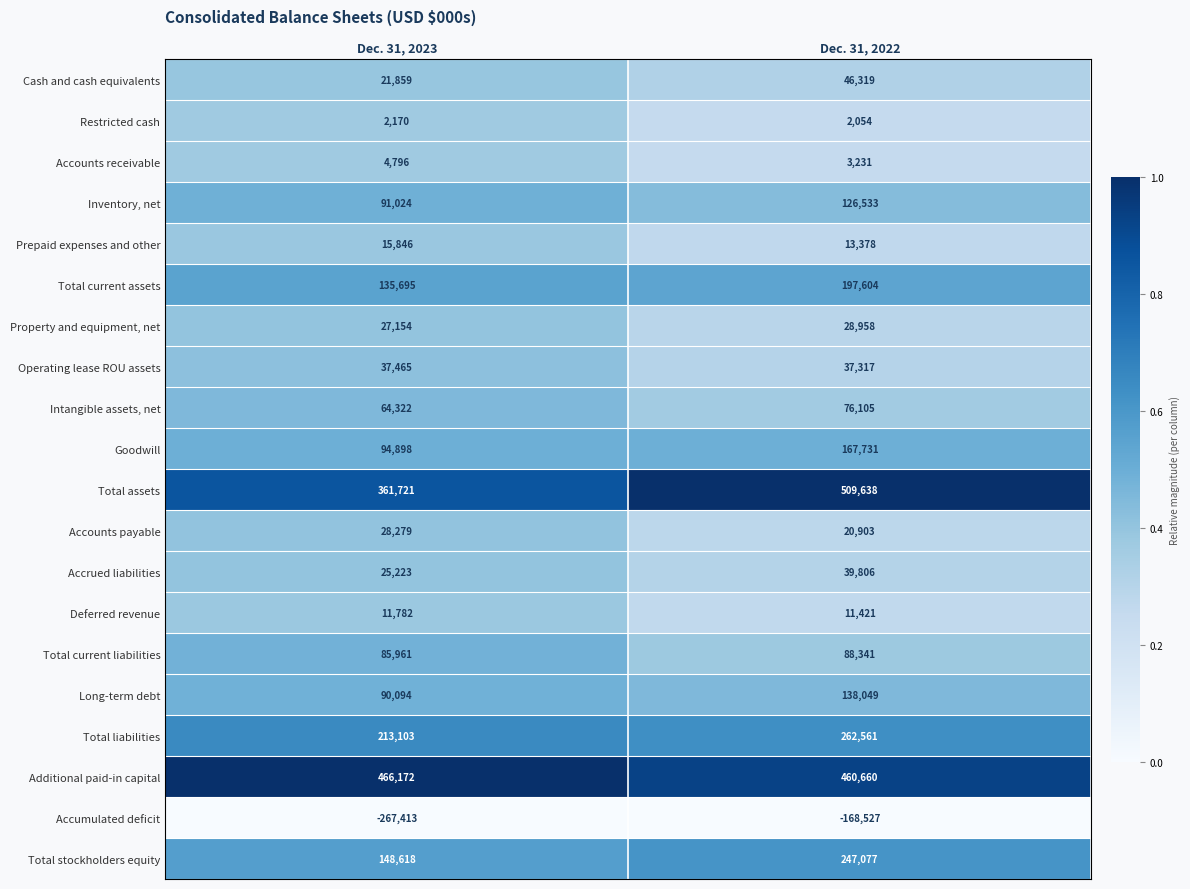

True or false: Prepaid expenses and other has a value of 15846 at Dec. 31, 2023.

True